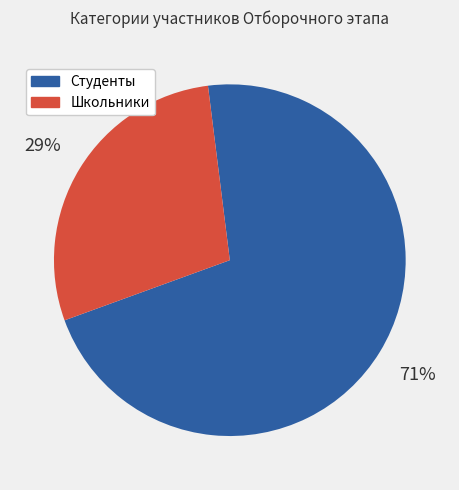

To the nearest percent, what is the combined percentage of Школьники and Студенты?

100%